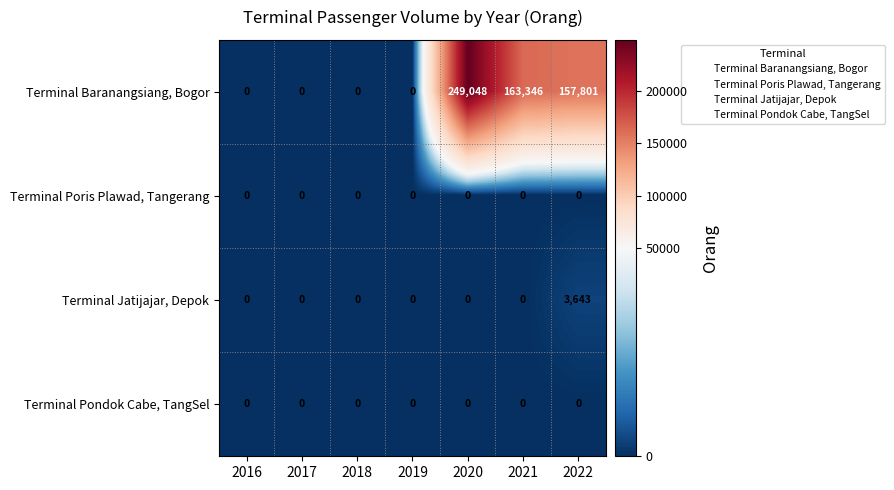

Between 2018 and 2020, which series saw the biggest shift?

Terminal Baranangsiang, Bogor